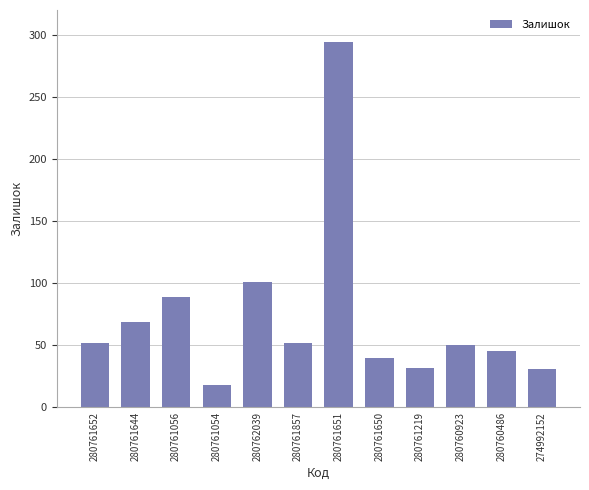

Which has a higher value, 280761652 or 280761219?

280761652